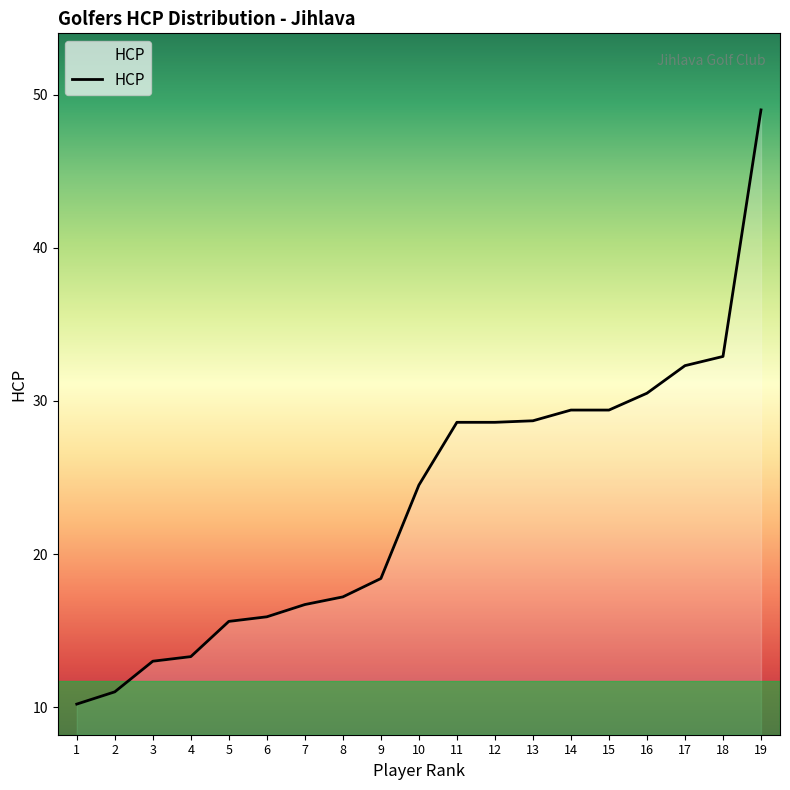

What is the change in value from 5 to 8?

+1.6